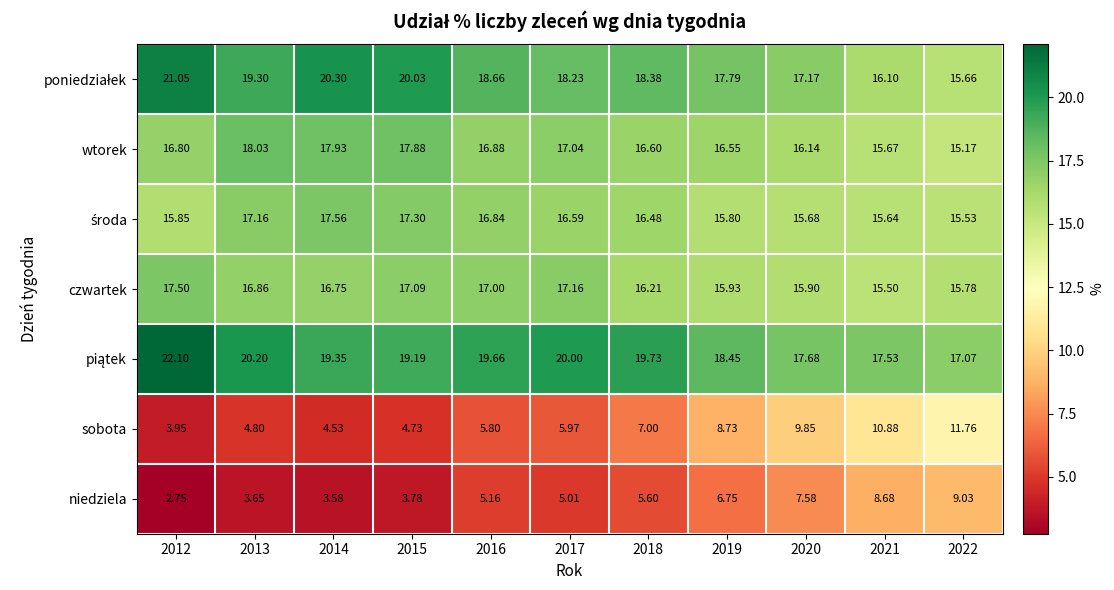

Between 2015 and 2019, which series saw the biggest shift?

sobota